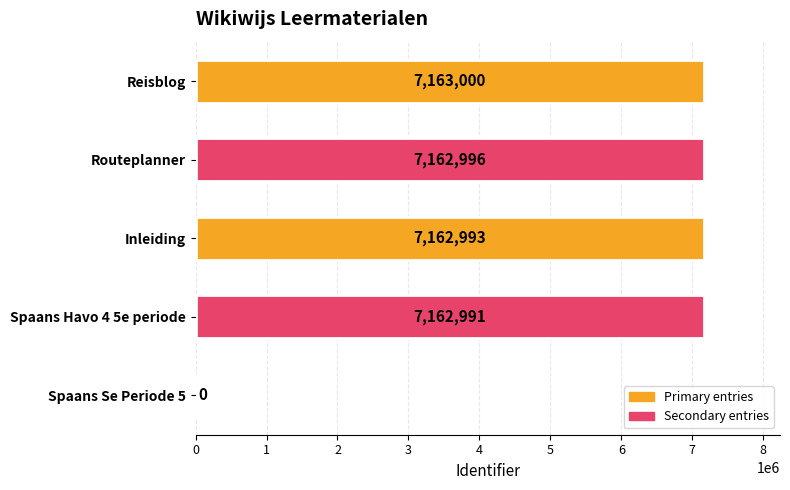

Reading bottom to top, what are all the values shown in this chart?

Spaans Se Periode 5=0	Spaans Havo 4 5e periode=7162991	Inleiding=7162993	Routeplanner=7162996	Reisblog=7163000